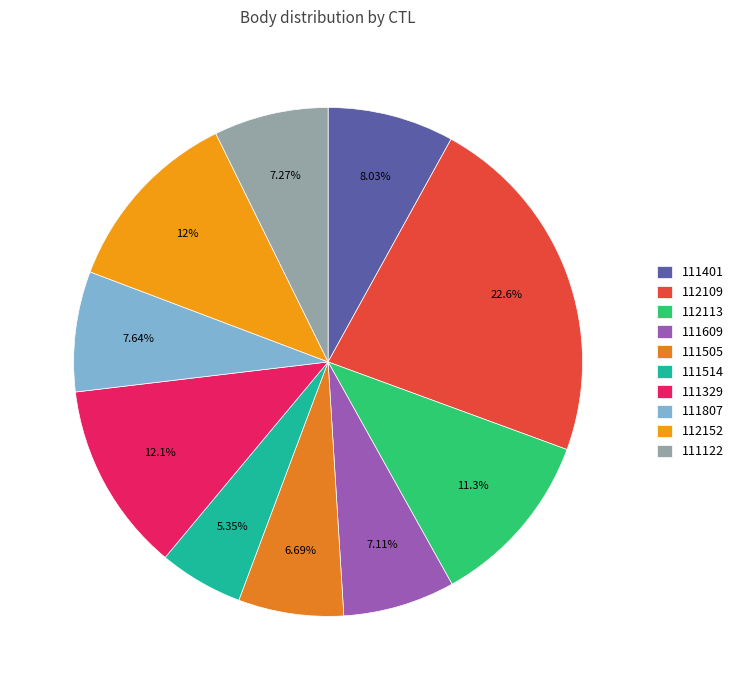

What percentage is the 111401 slice, to the nearest percent?

8%